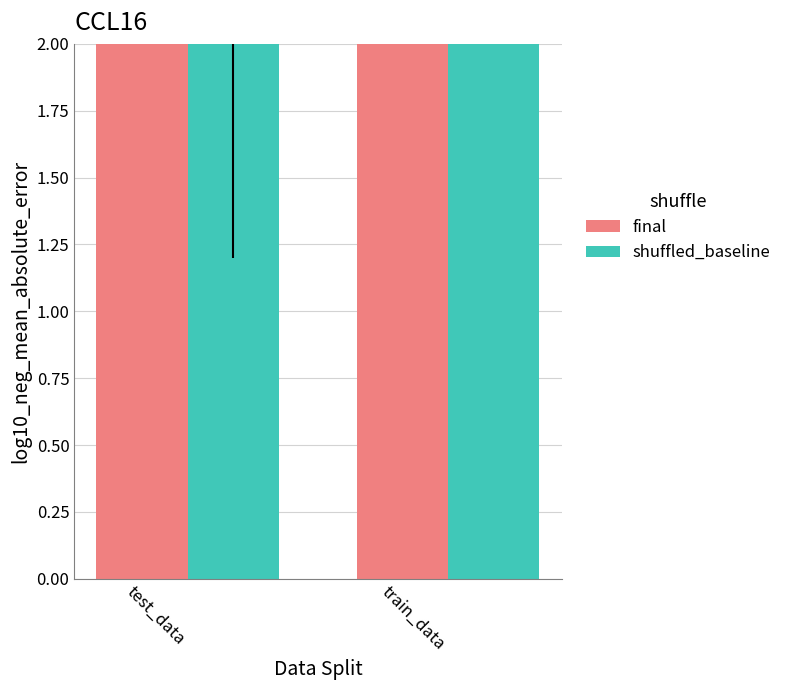

Reading left to right, what are all the values shown in this chart?

final: 6	9
shuffled_baseline: 3	8